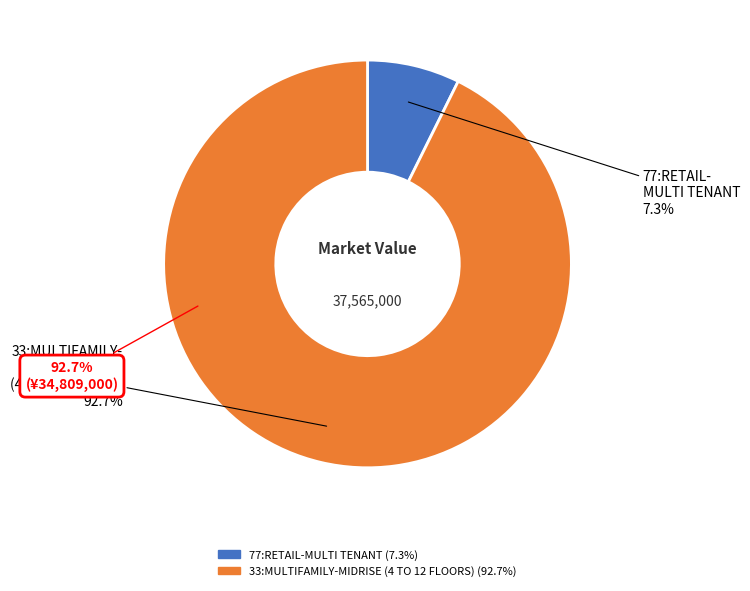

What is the total percentage of 77:RETAIL-MULTI TENANT and 33:MULTIFAMILY-MIDRISE (4 TO 12 FLOORS)?

100.0%